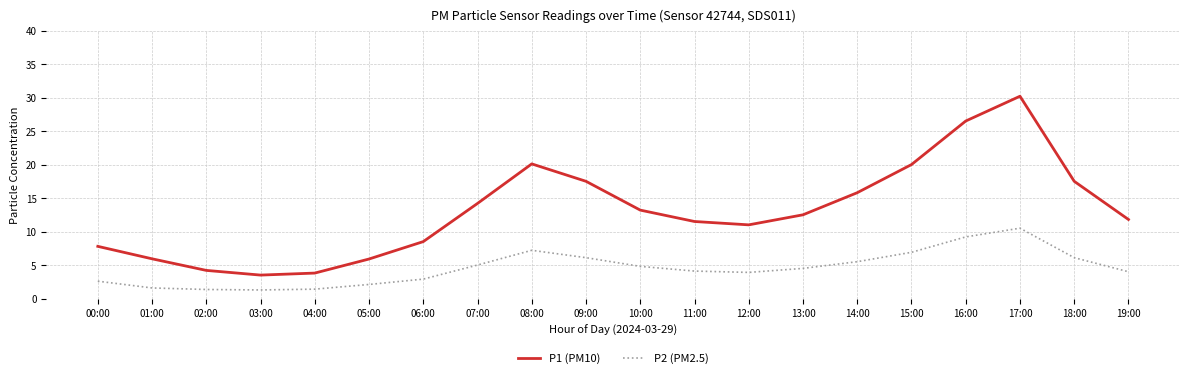

True or false: P1 (PM10) and P2 (PM2.5) cross at least once.

False